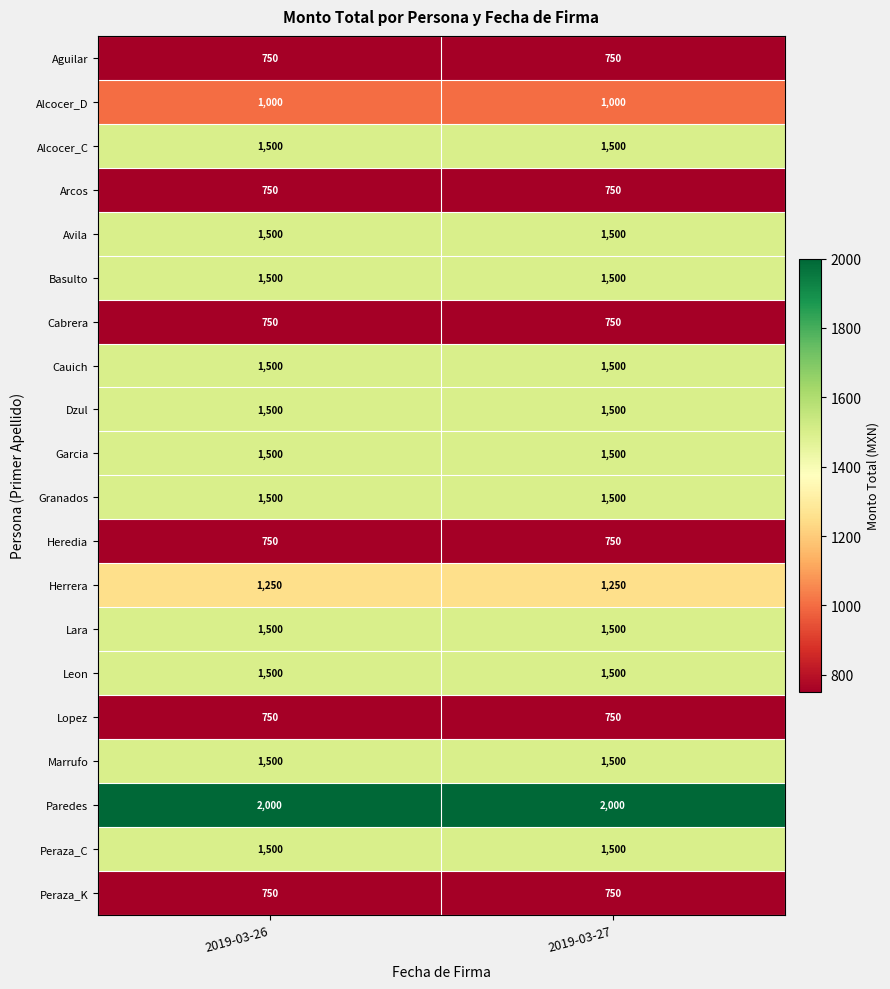

What is the maximum value shown in the chart?

2000